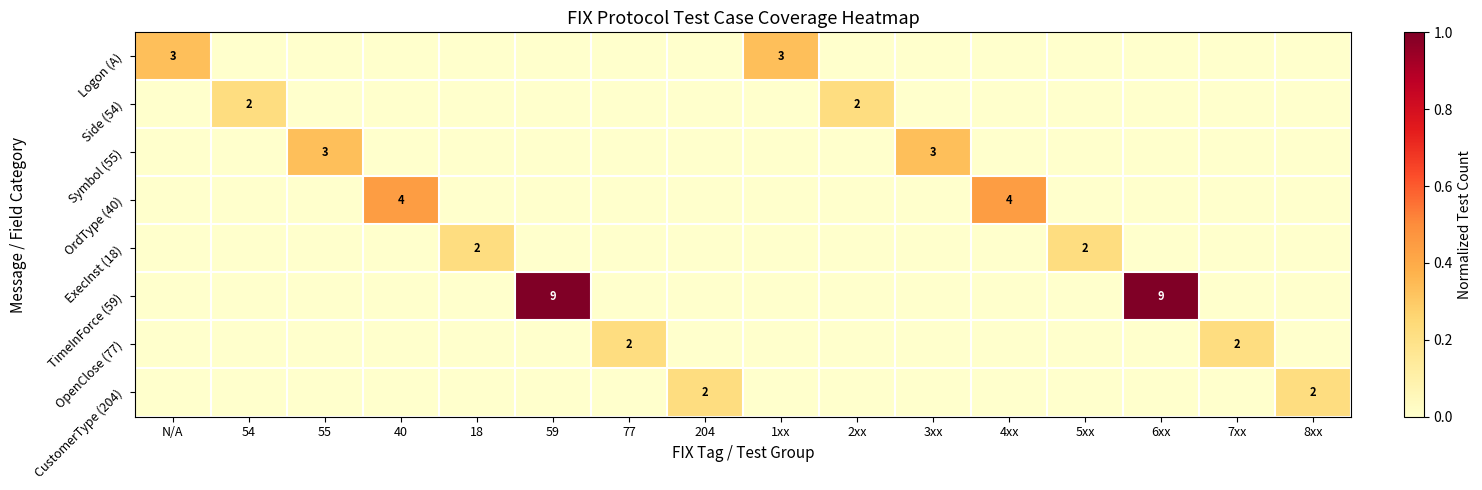

At which category is the sum across all series the highest?

59